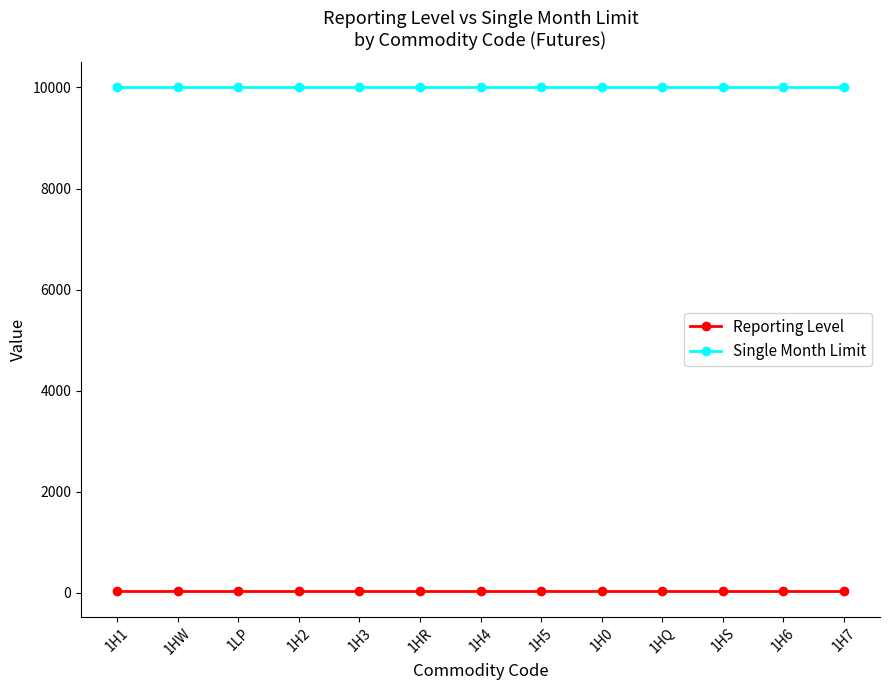

What is the sum of all Single Month Limit values?

130000